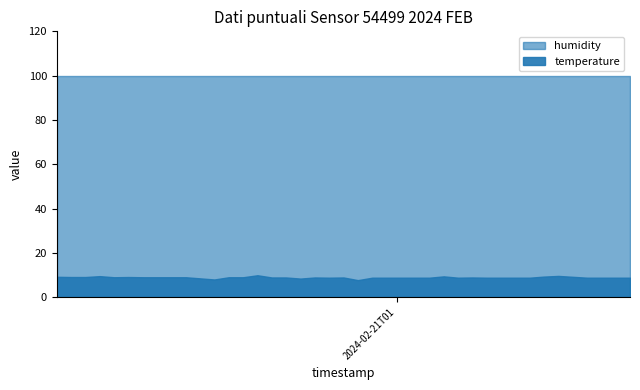

At which category is the sum across all series the highest?

2024-02-21T00:36:23